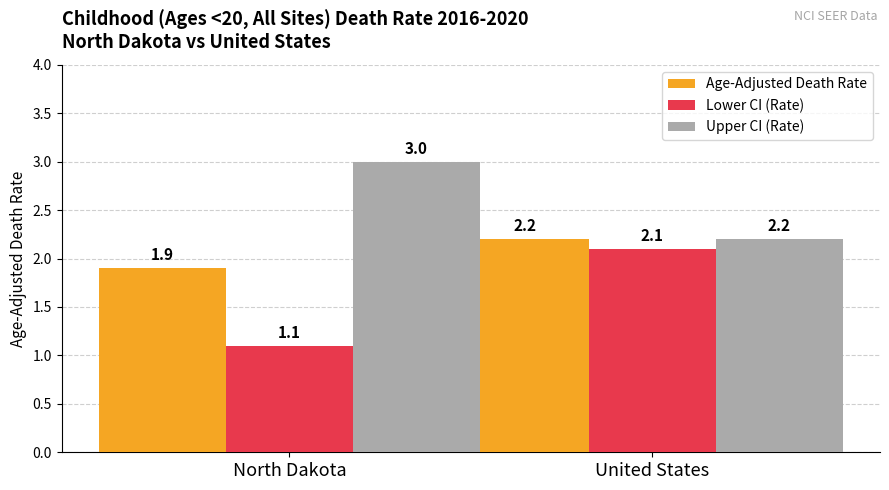

What are all the series names shown in the legend?

Age-Adjusted Death Rate, Lower CI (Rate), Upper CI (Rate)